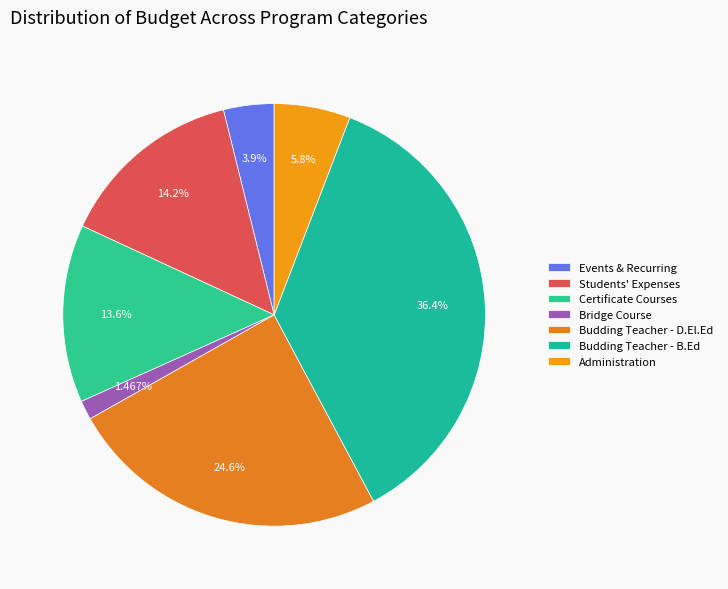

Rank the categories by value from lowest to highest.

Bridge Course, Events & Recurring, Administration, Certificate Courses, Students' Expenses, Budding Teacher - D.El.Ed, Budding Teacher - B.Ed